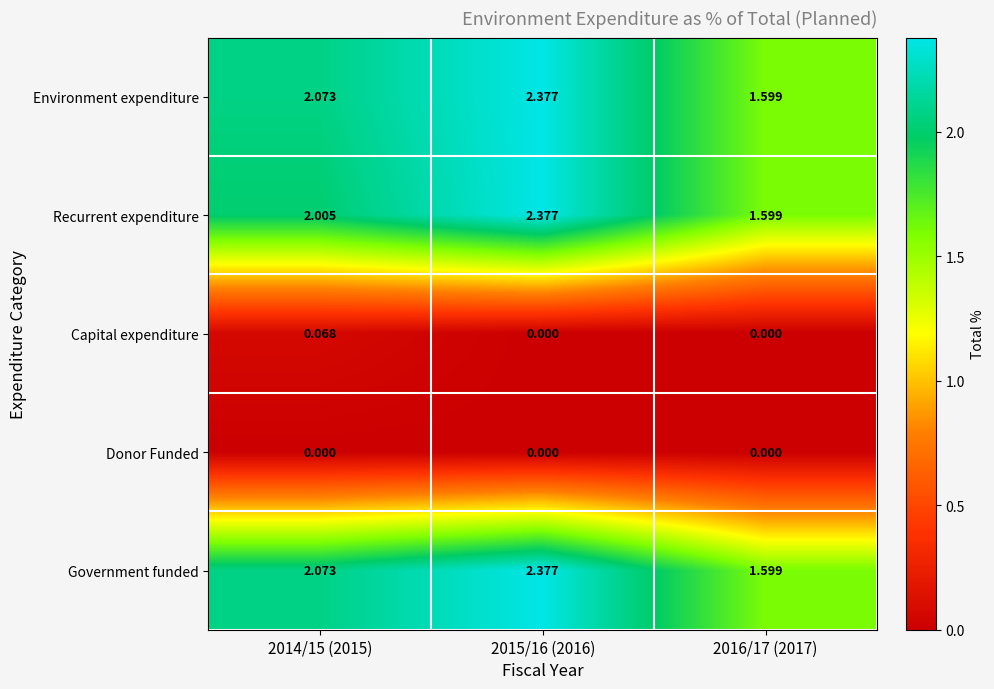

Is the value of Capital expenditure at 2015/16 (2016) greater than the value of Recurrent expenditure at 2016/17 (2017)?

No